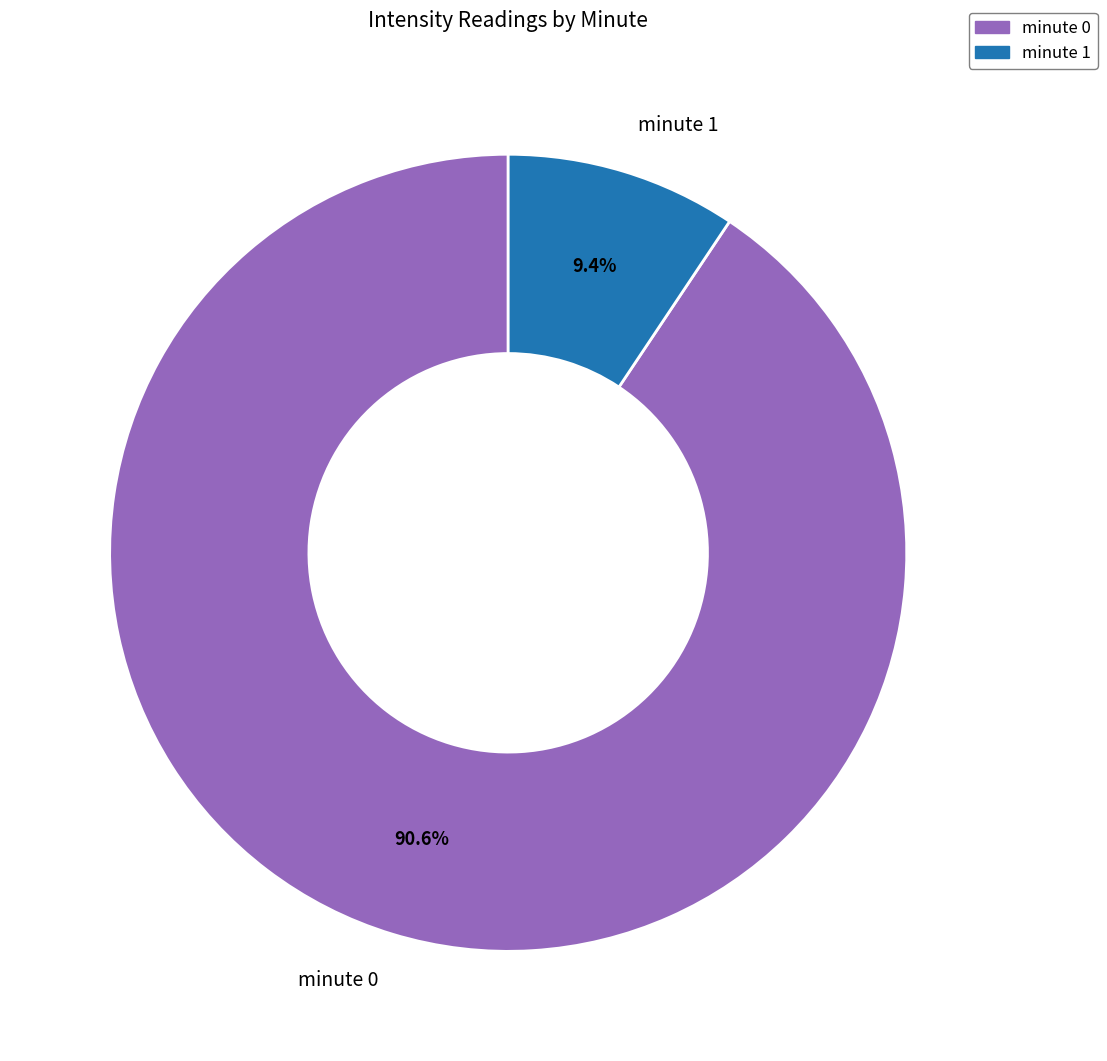

How many slices are in this pie chart?

2